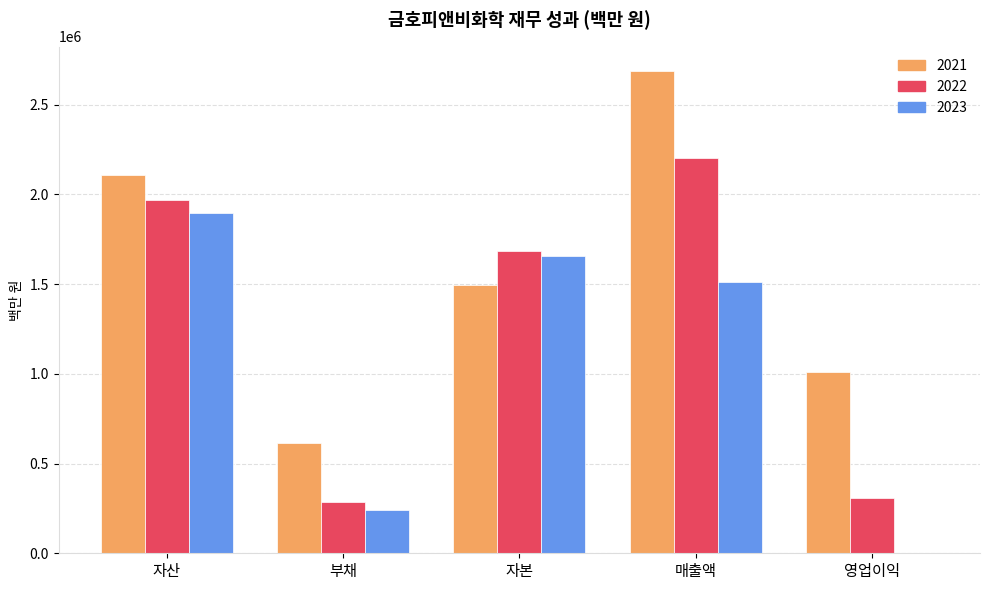

What is the maximum value shown in the chart?

2688715.0